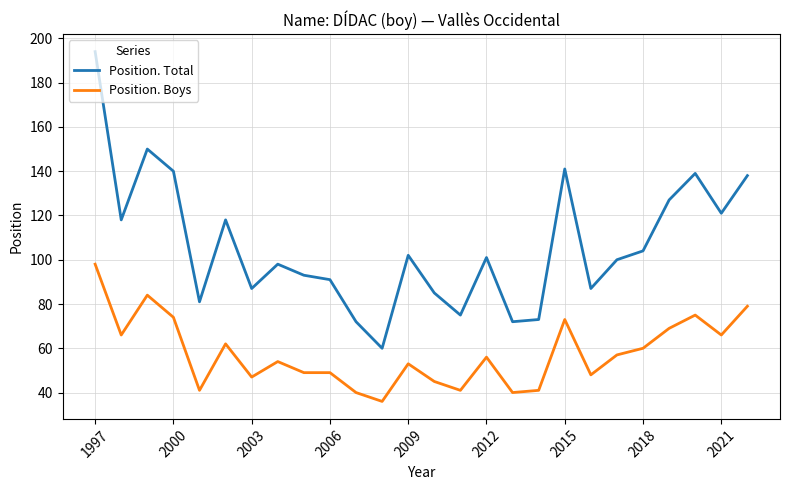

Reading right to left, what are all the values shown in this chart?

Position. Total: 138	121	139	127	104	100	87	141	73	72	101	75	85	102	60	72	91	93	98	87	118	81	140	150	118	194
Position. Boys: 79	66	75	69	60	57	48	73	41	40	56	41	45	53	36	40	49	49	54	47	62	41	74	84	66	98